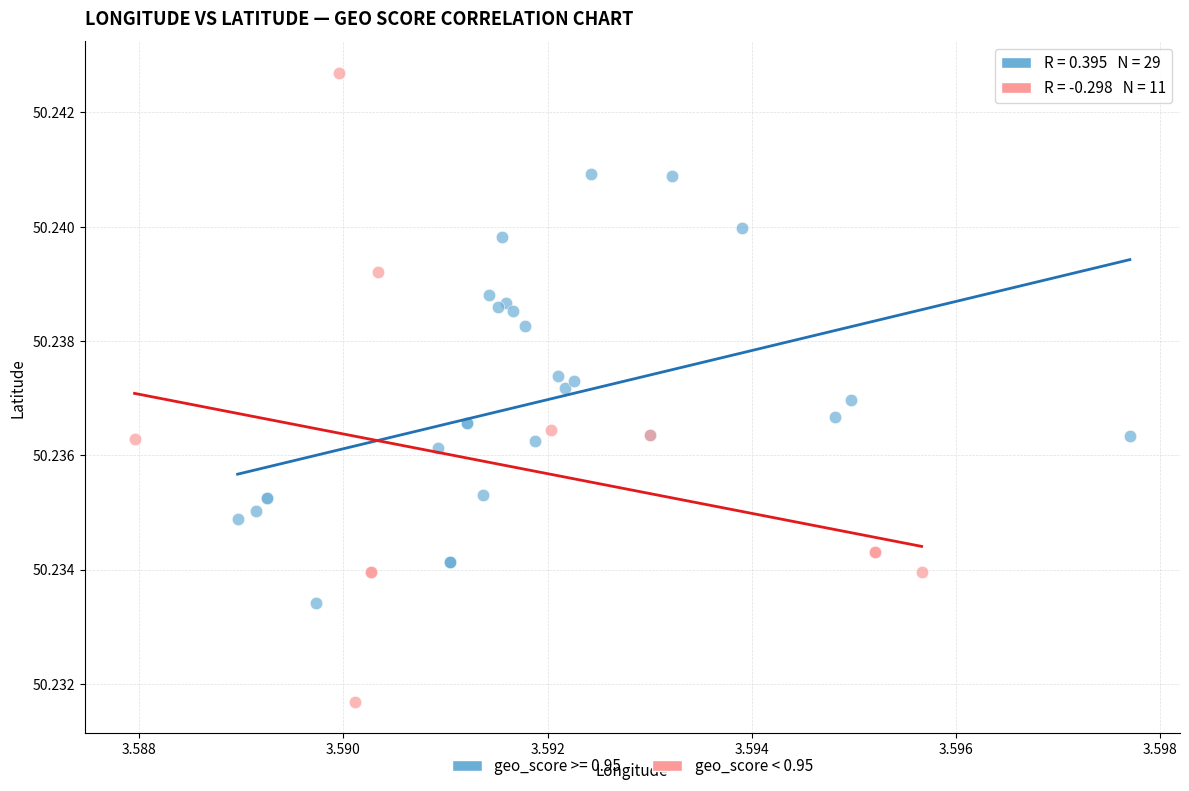

Which series has the widest spread of Y values?

geo_score < 0.95